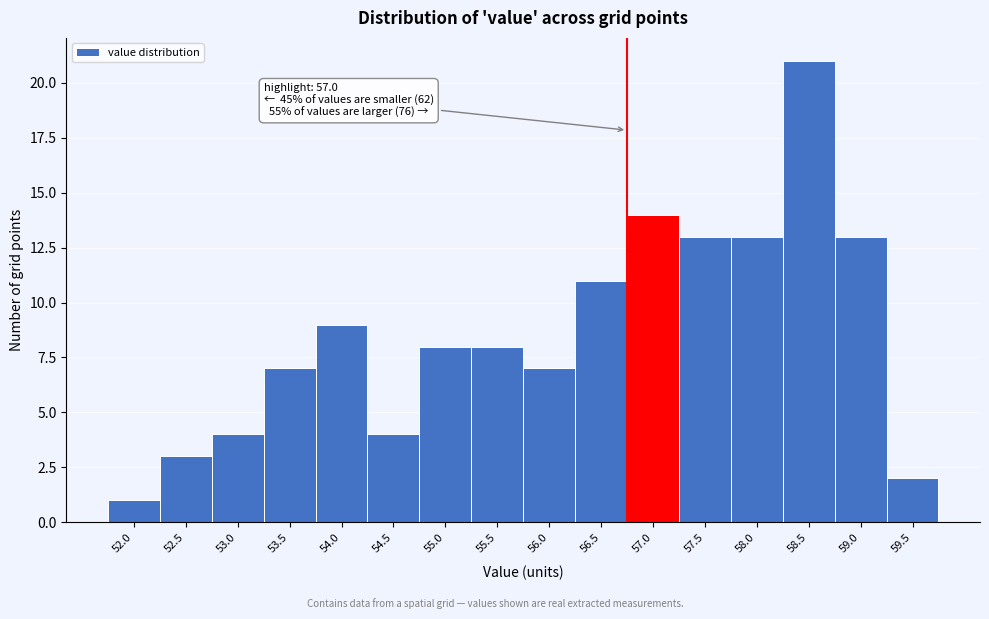

Reading left to right, what are all the values shown in this chart?

1	3	4	7	9	4	8	8	7	11	14	13	13	21	13	2